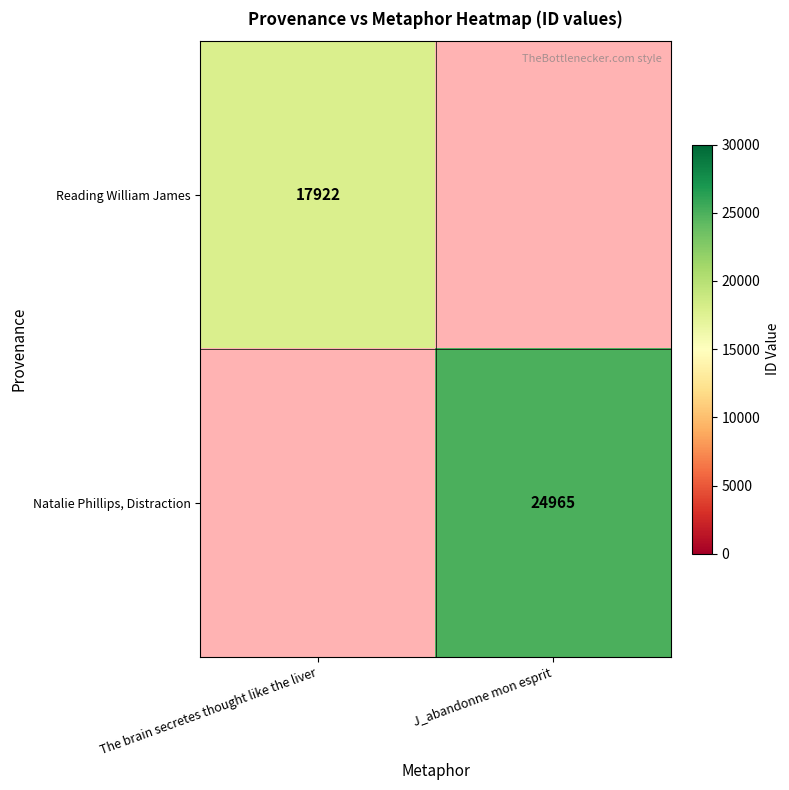

The value of Reading William James at The brain secretes thought like the liver is 7144. True or false?

False